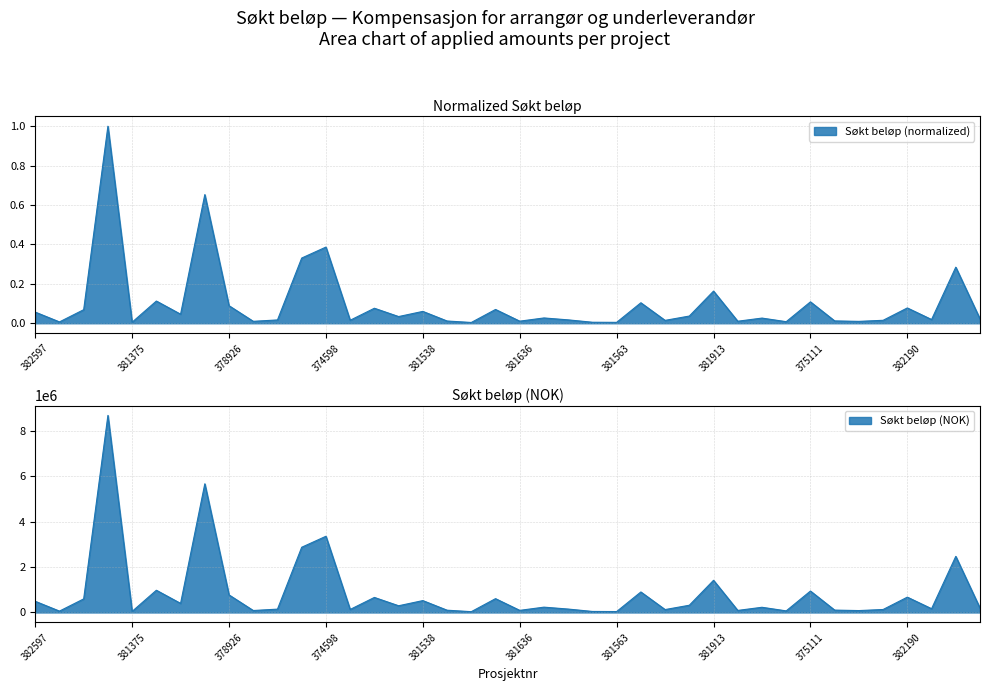

True or false: there are more than 1 points higher than both neighbors.

True